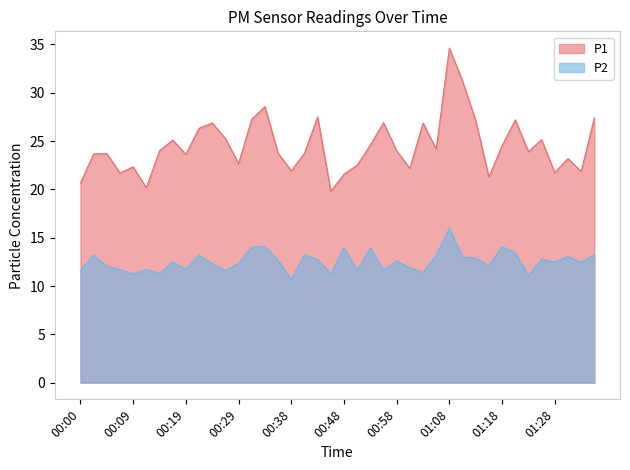

Which has a higher value, 01:28 or 01:23?

01:23